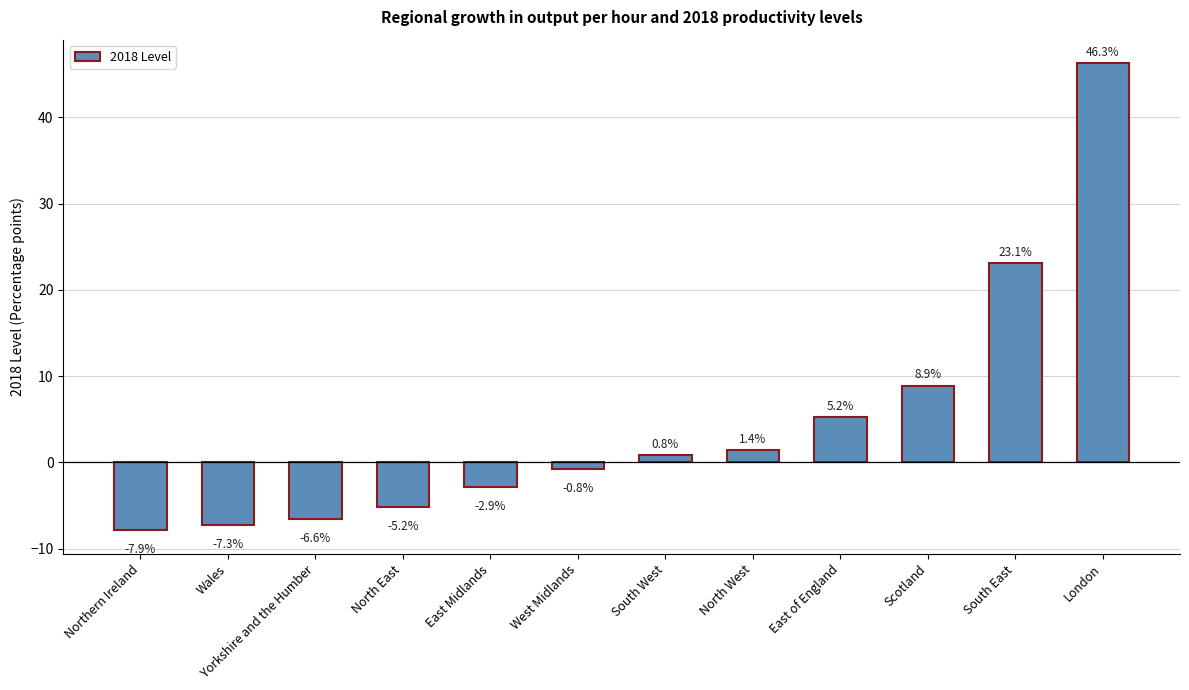

Where is the data nearest to the value 19?

South East